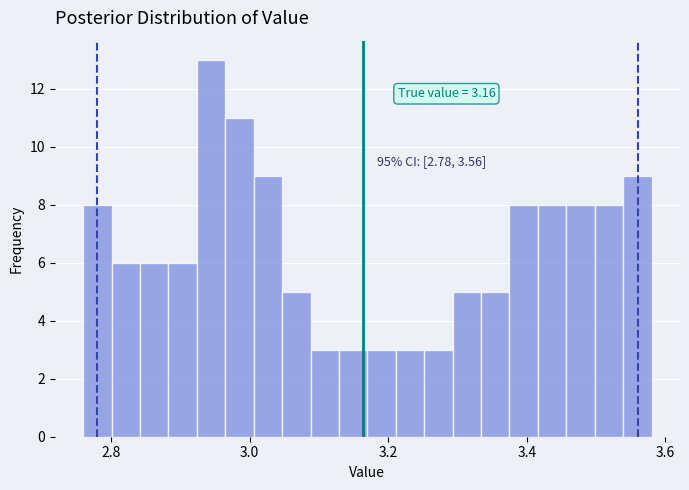

Around what value on the x-axis is the tallest bar? Give the approximate position of its centre, as read against the axis.

2.94